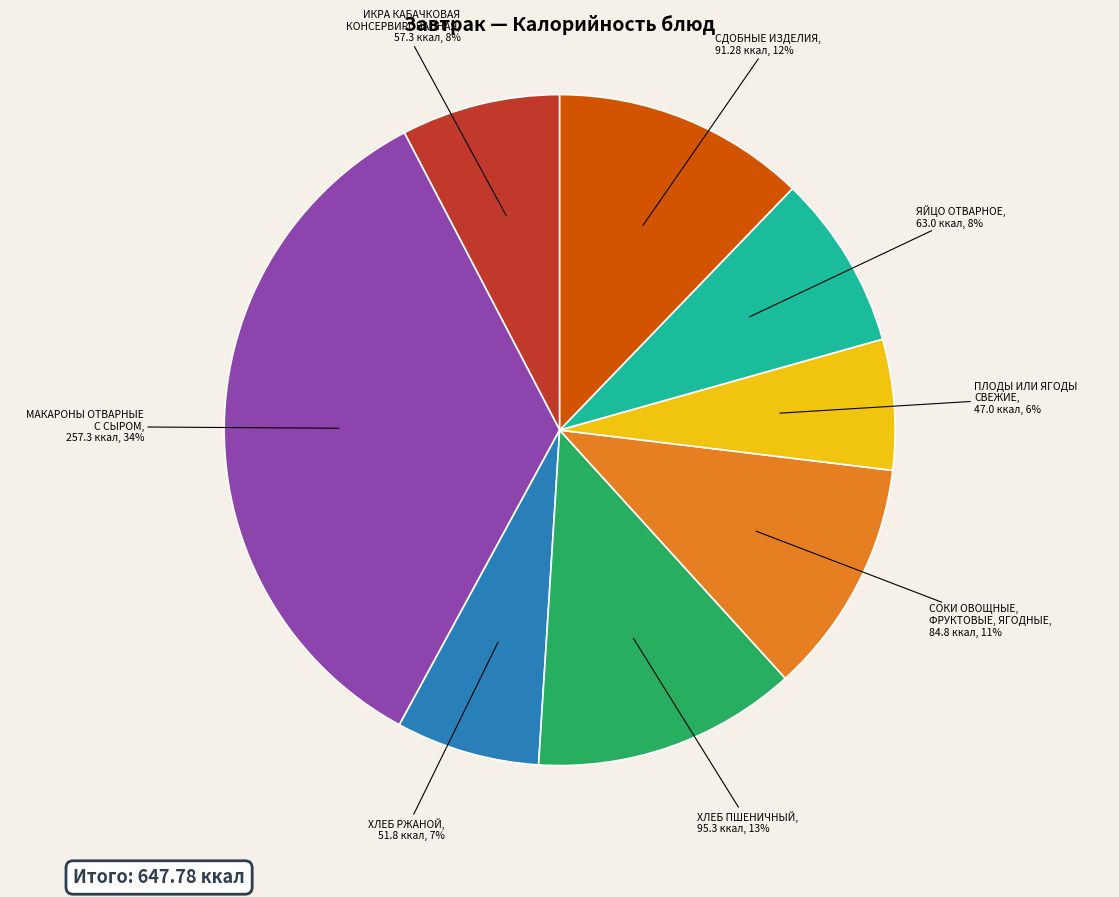

Is there any slice that represents more than half of the pie?

No